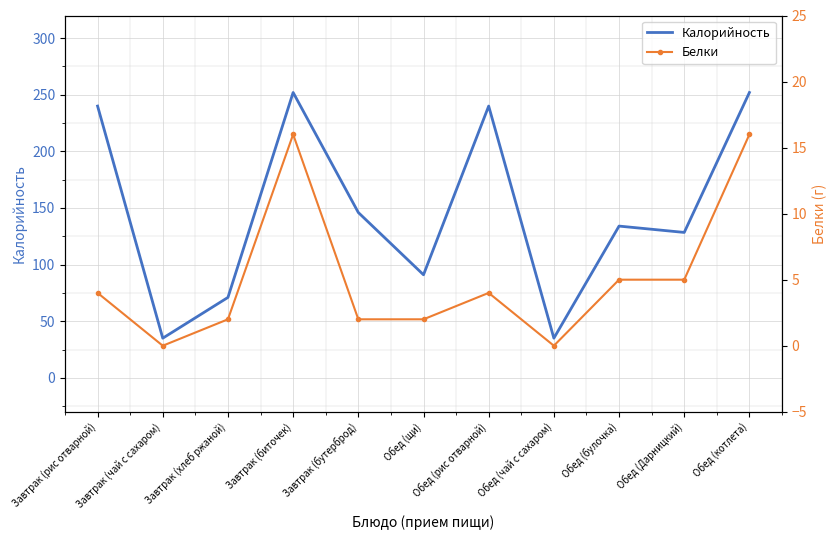

What is the value of the Белки point at the 1st from the left?

4.0